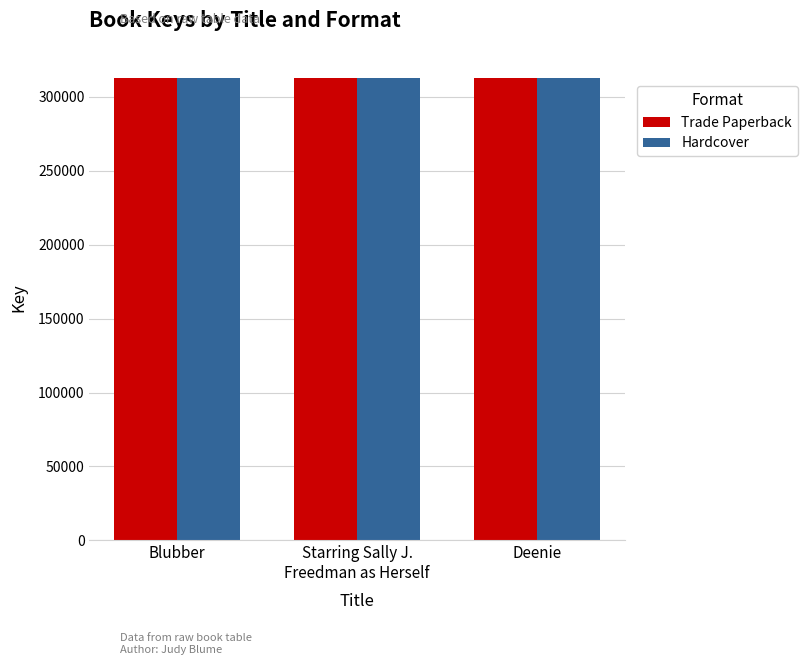

The value of Hardcover at Blubber is 312729. True or false?

True